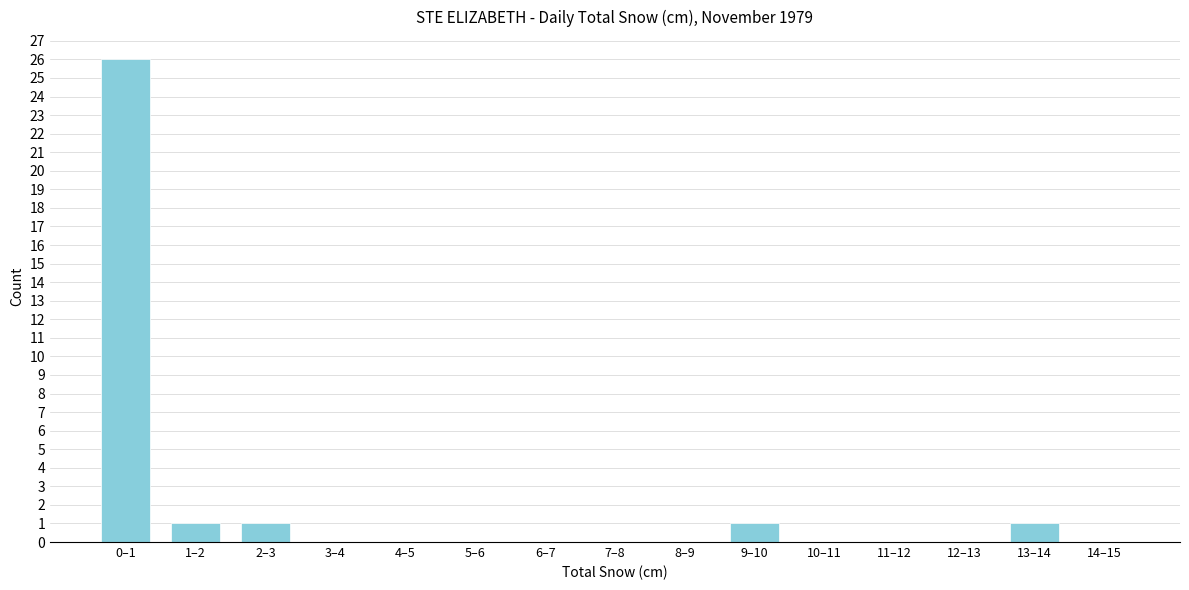

Reading right to left, list all the values displayed in this chart.

14–15=0	13–14=1	12–13=0	11–12=0	10–11=0	9–10=1	8–9=0	7–8=0	6–7=0	5–6=0	4–5=0	3–4=0	2–3=1	1–2=1	0–1=26